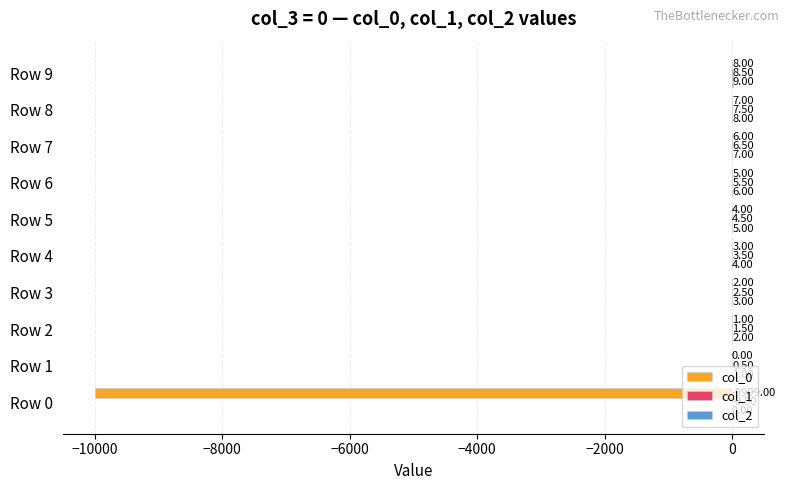

At which category is the sum across all series the highest?

Row 9